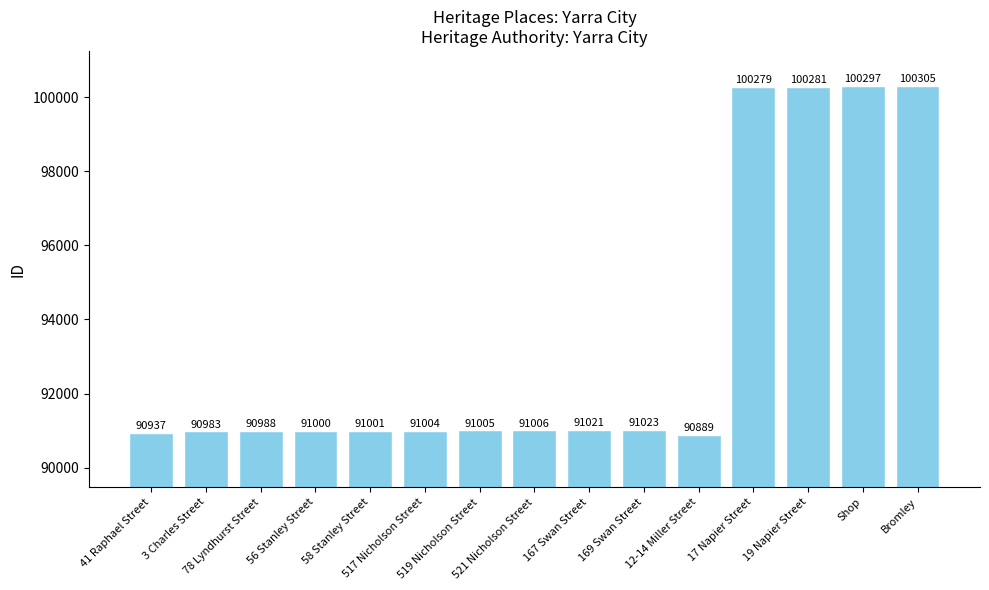

What is the change in value from 78 Lyndhurst Street to 521 Nicholson Street?

+18